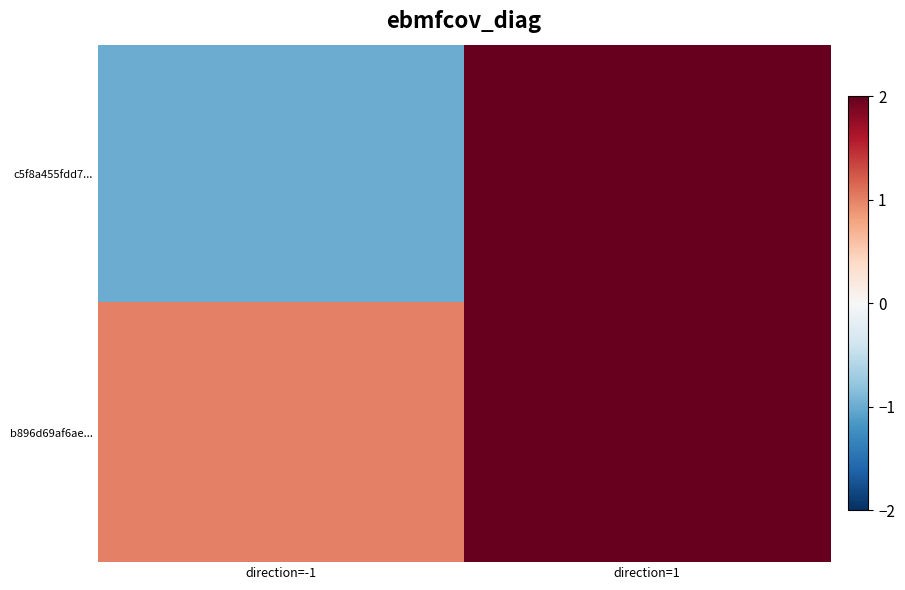

What is the spread (max minus min) of values at direction=-1?

2